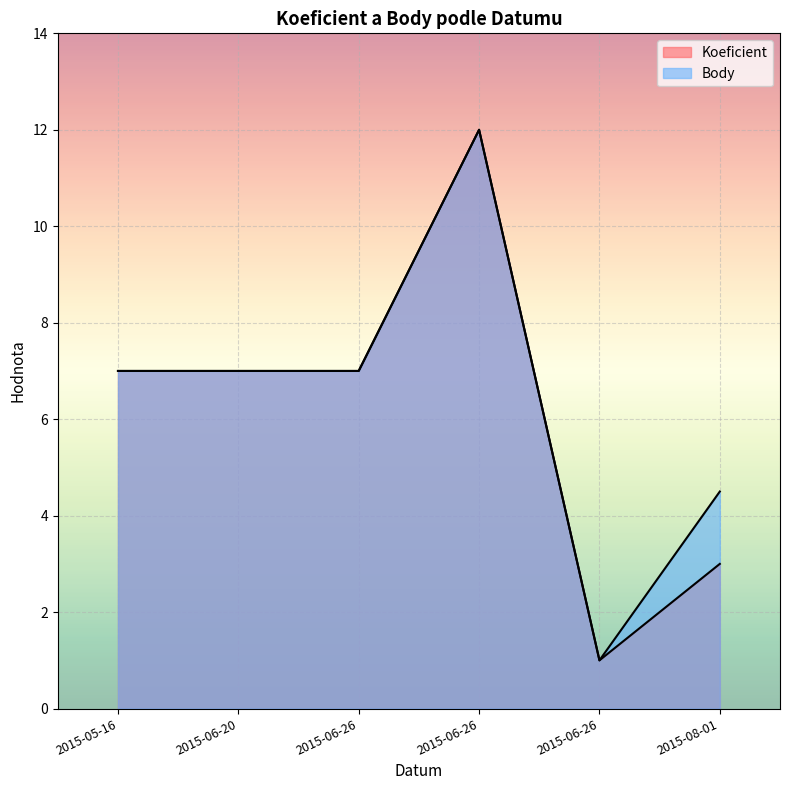

Reading right to left, transcribe all the data shown in this chart.

Koeficient: 3.0	1.0	12.0	7.0	7.0	7.0
Body: 4.5	1.0	12.0	7.0	7.0	7.0